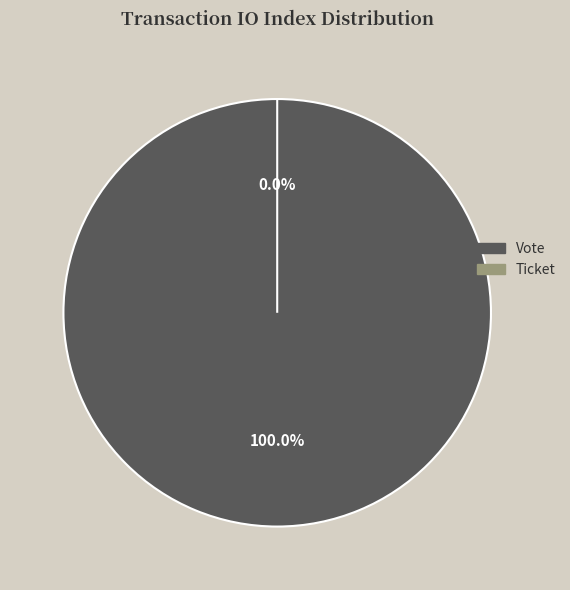

True or false: Vote accounts for 100% of the total.

True